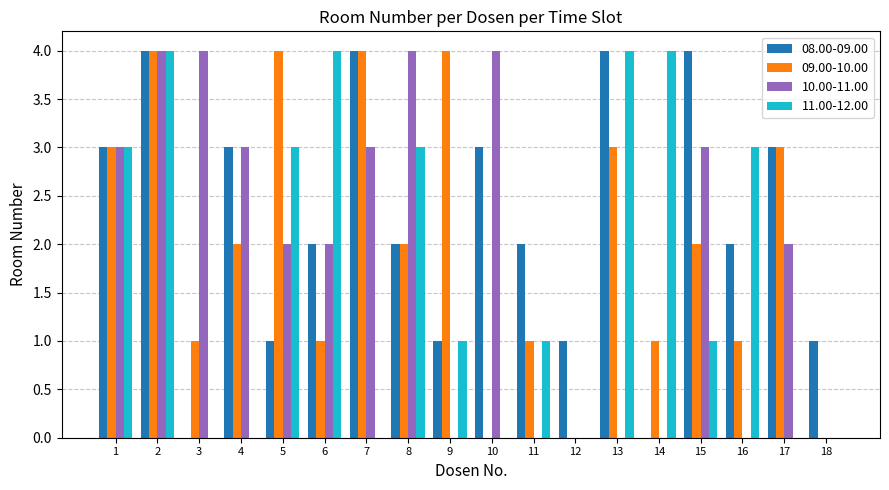

Where does the 09.00-10.00 series first go above 2?

1